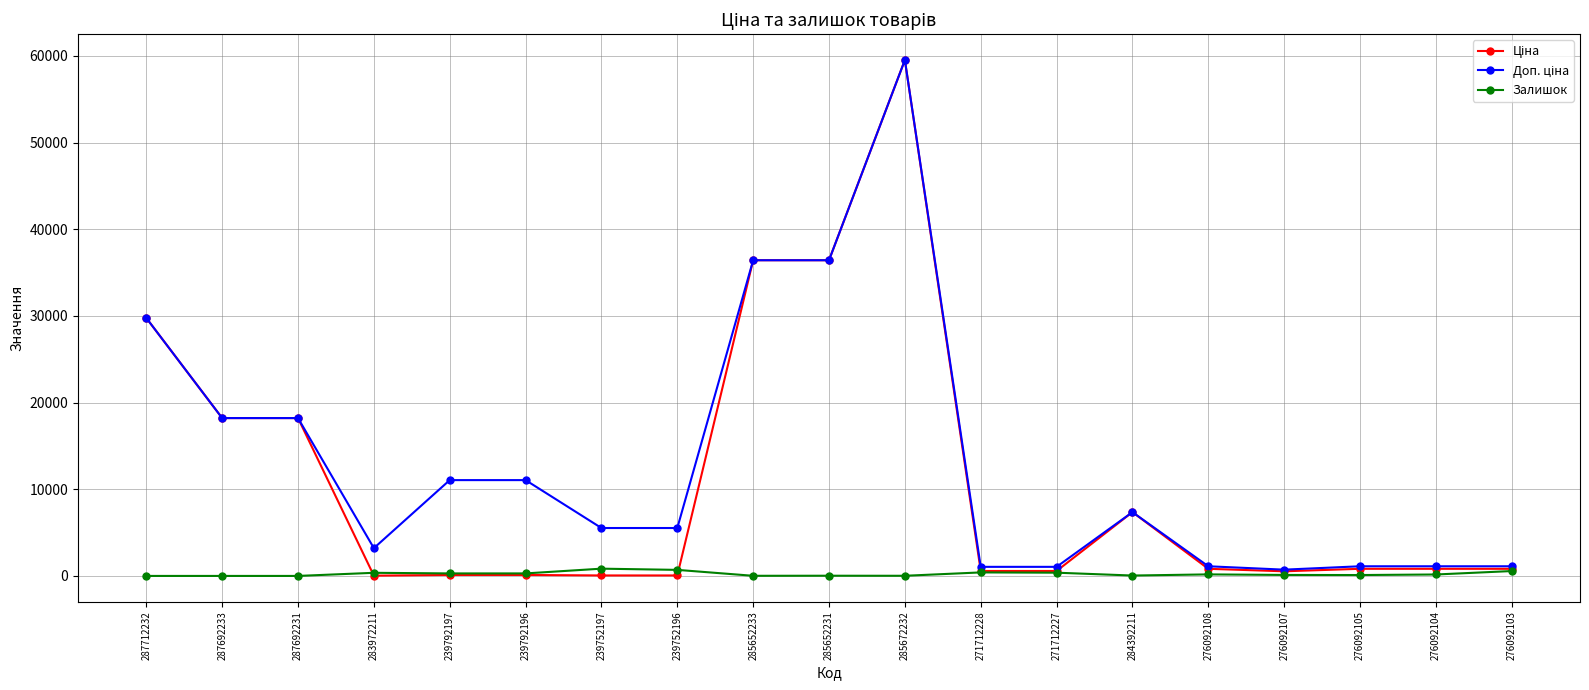

What is the greatest value displayed?

59523.0